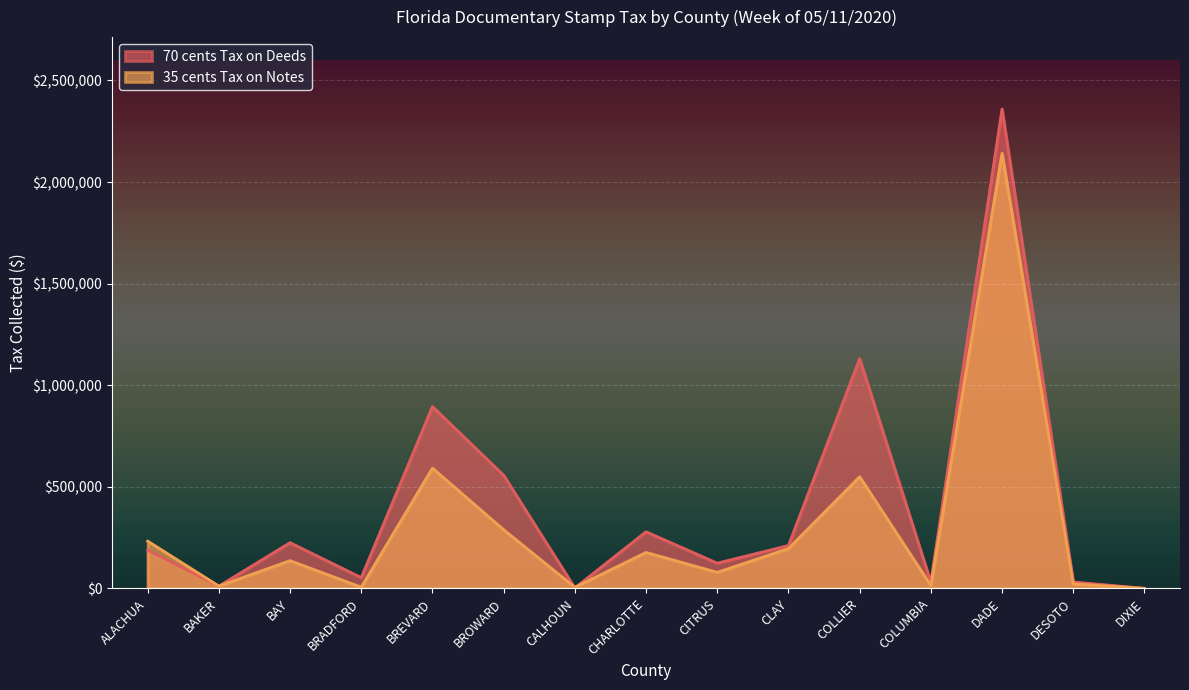

At which category does 70 cents Tax on Deeds reach its first local valley?

BAKER